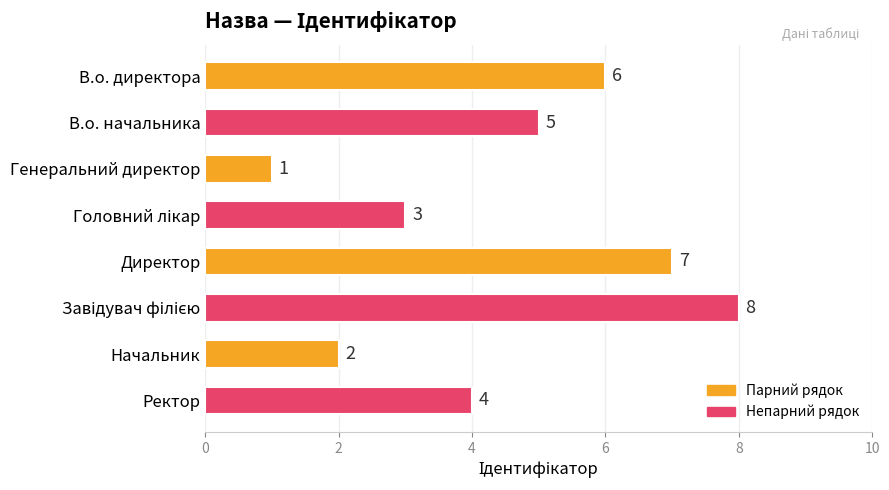

Count the number of data series in this chart.

1